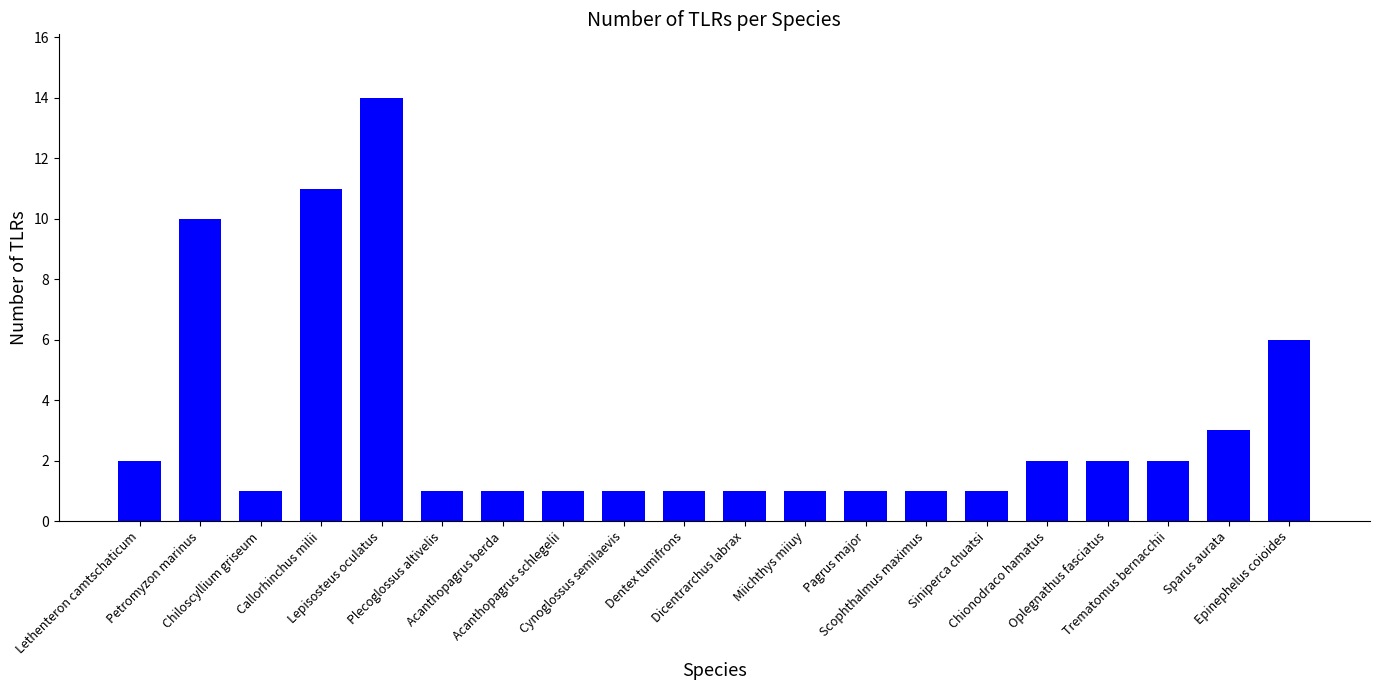

The value at Oplegnathus fasciatus is 3. True or false?

False